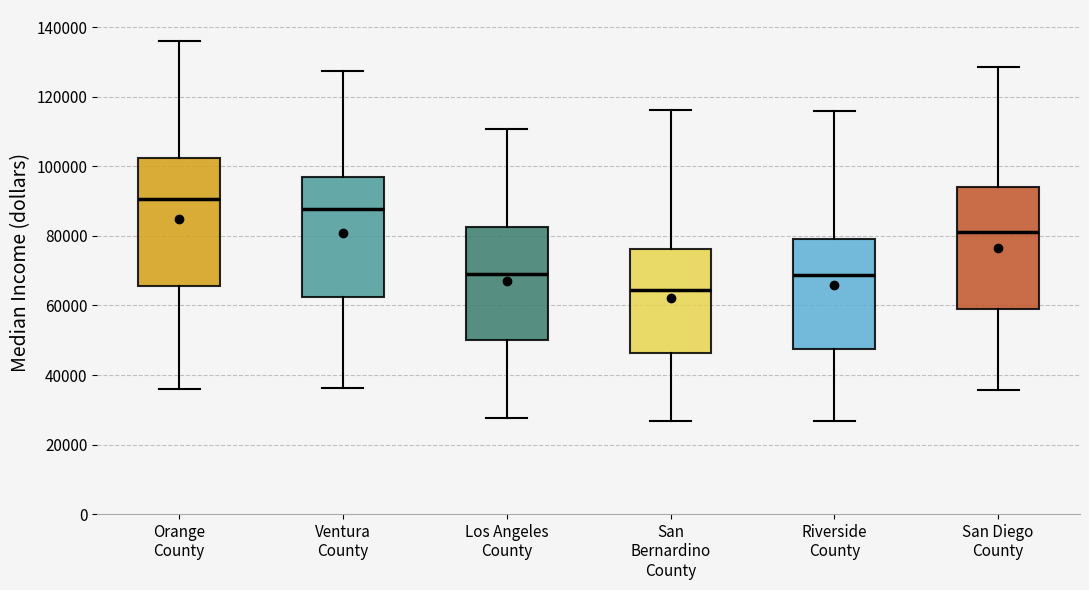

Which box has the lowest median line?

San Bernardino County